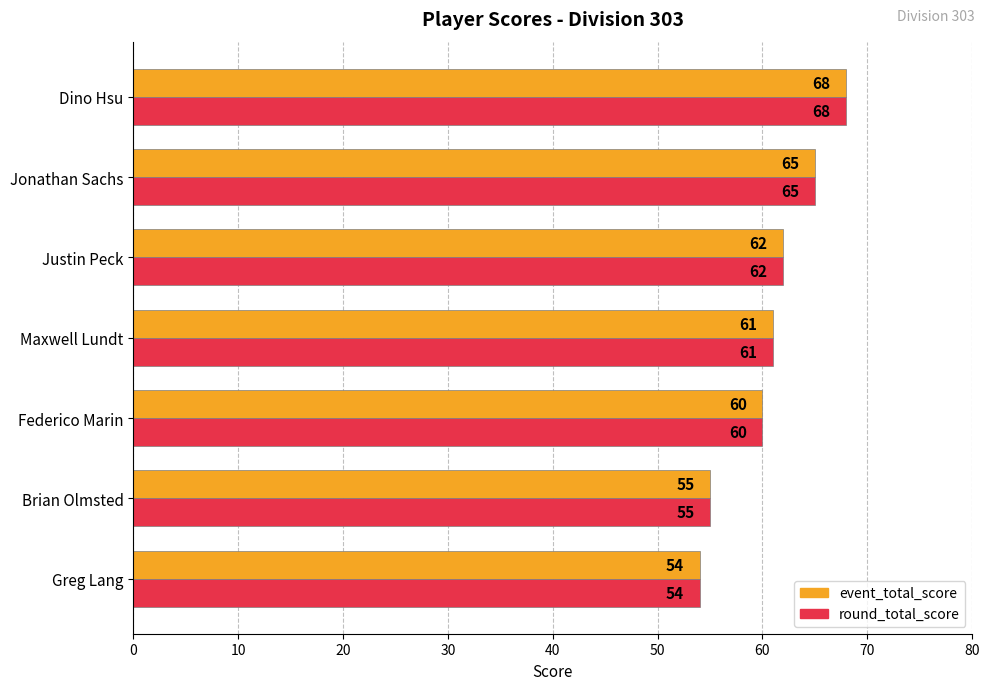

What are all the series names shown in the legend?

event_total_score, round_total_score